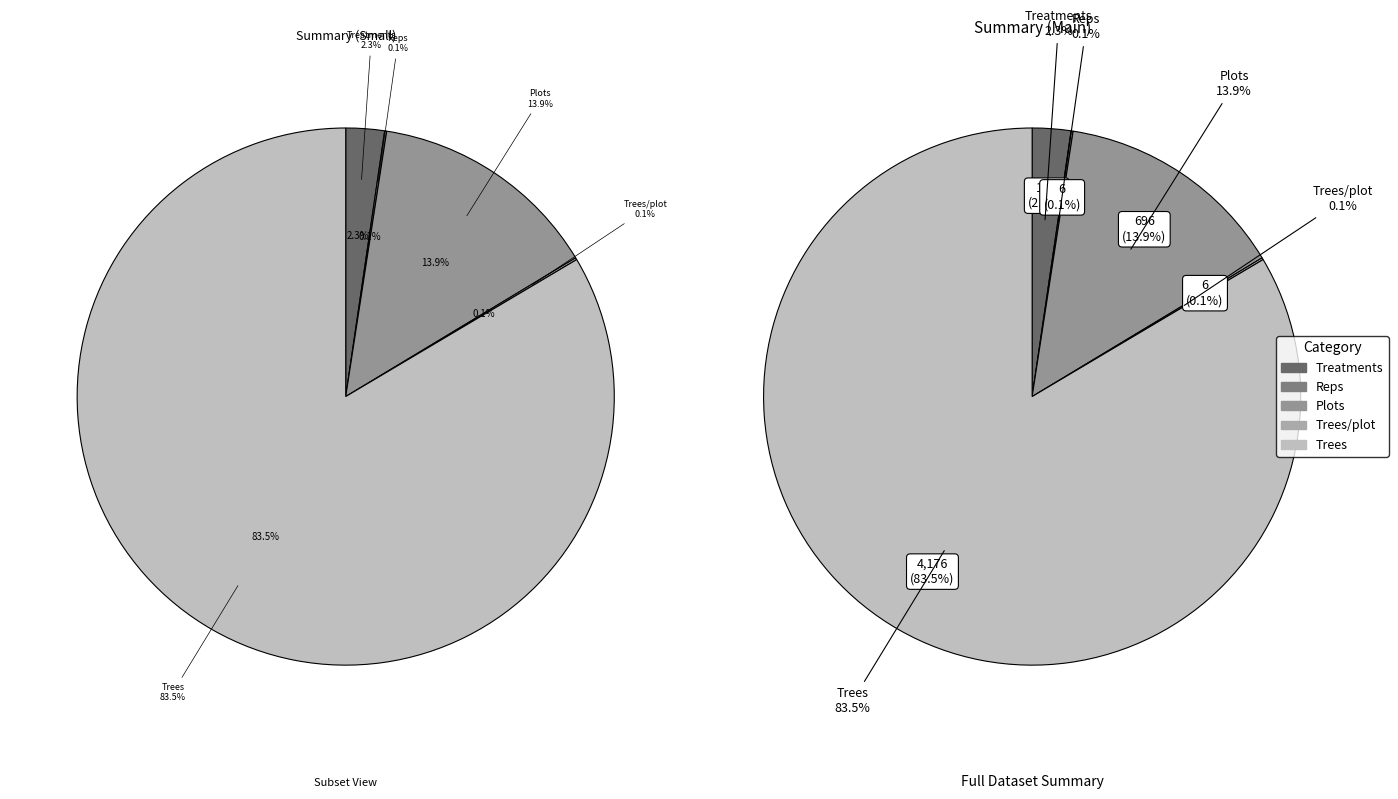

Between Reps and Trees/plot, which is larger?

Reps